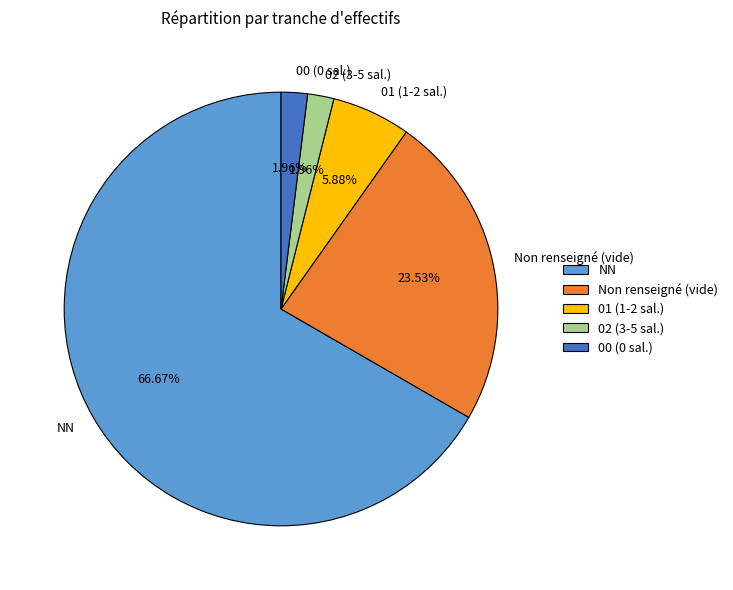

Combined, do Non renseigné (vide) and 01 (1-2 sal.) account for over 50%?

No